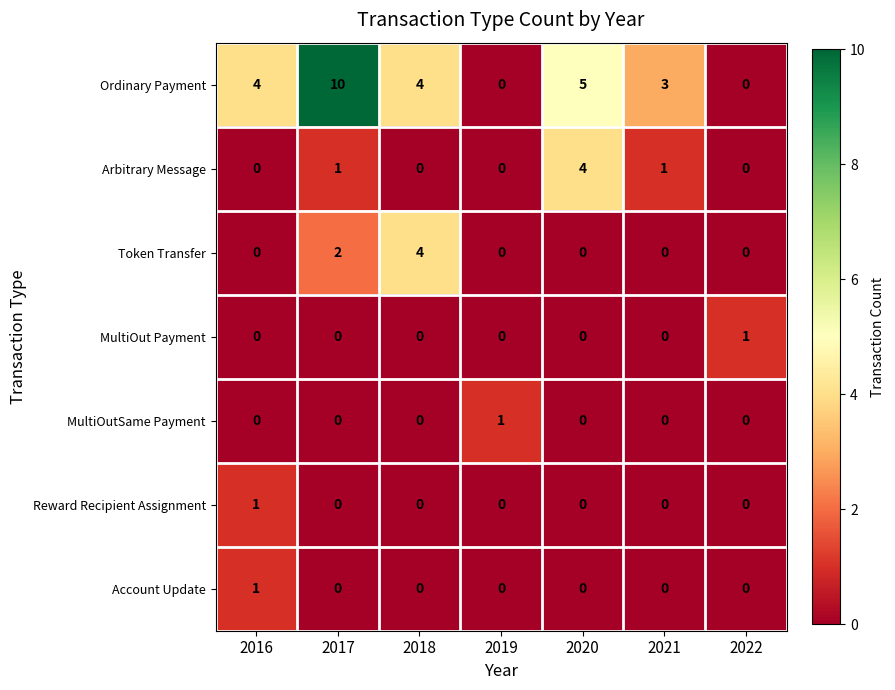

What is the sum of all Token Transfer values?

6